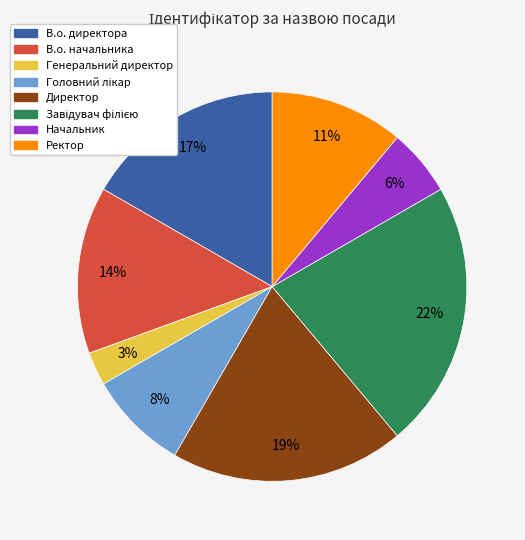

To the nearest percent, what is the difference between the Генеральний директор and В.о. начальника slice percentages?

11%